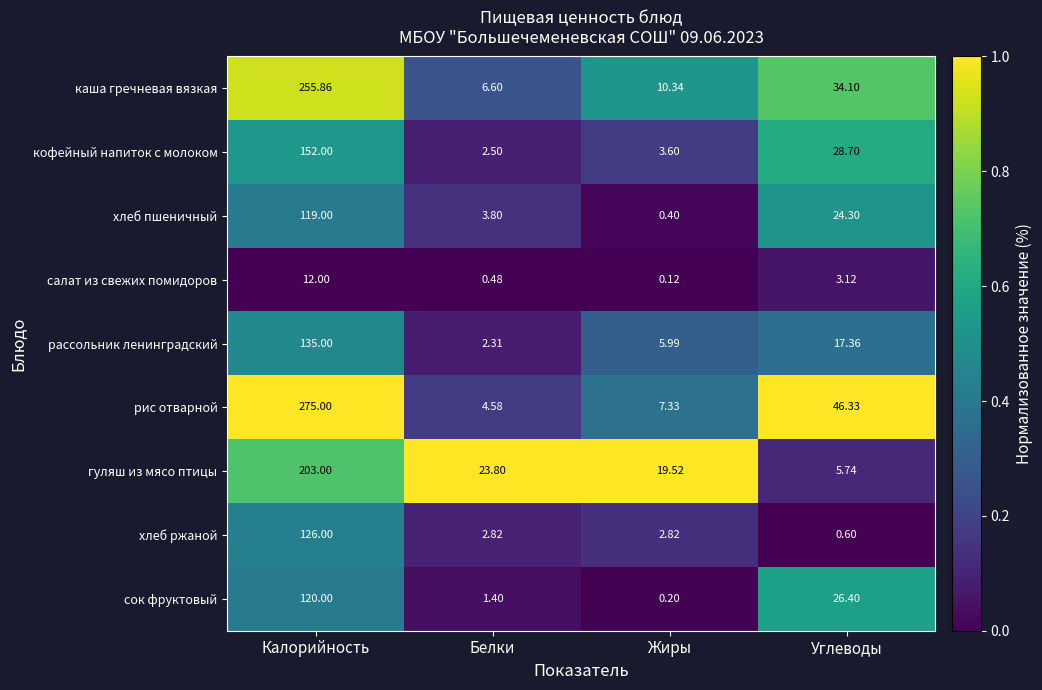

Which category has the lowest value in the гуляш из мясо птицы series?

Углеводы